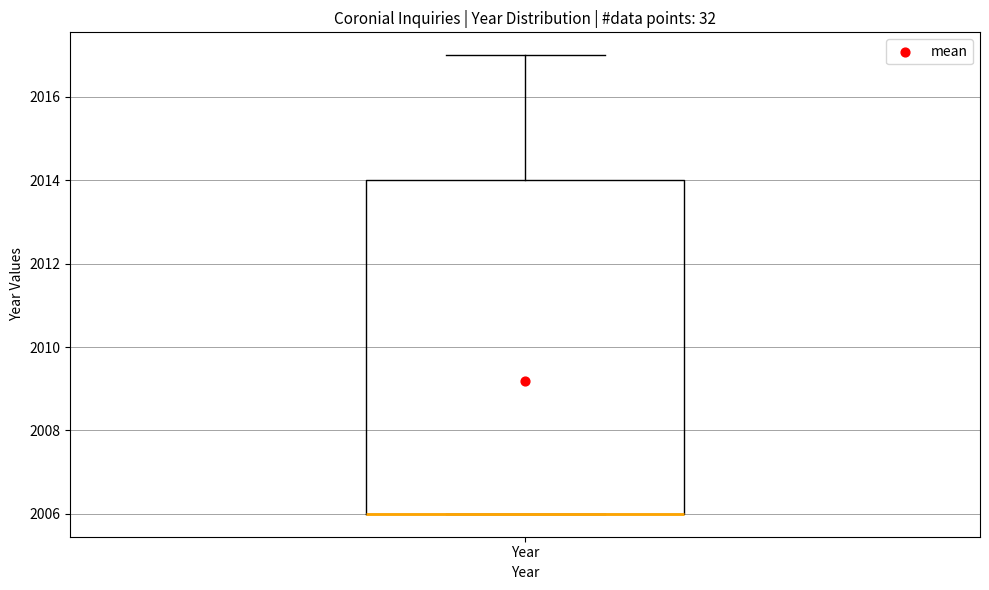

Where does the upper whisker of the box for Year end on the y-axis? The values are not printed on the chart, so give them approximately, as read against the axis.

2017